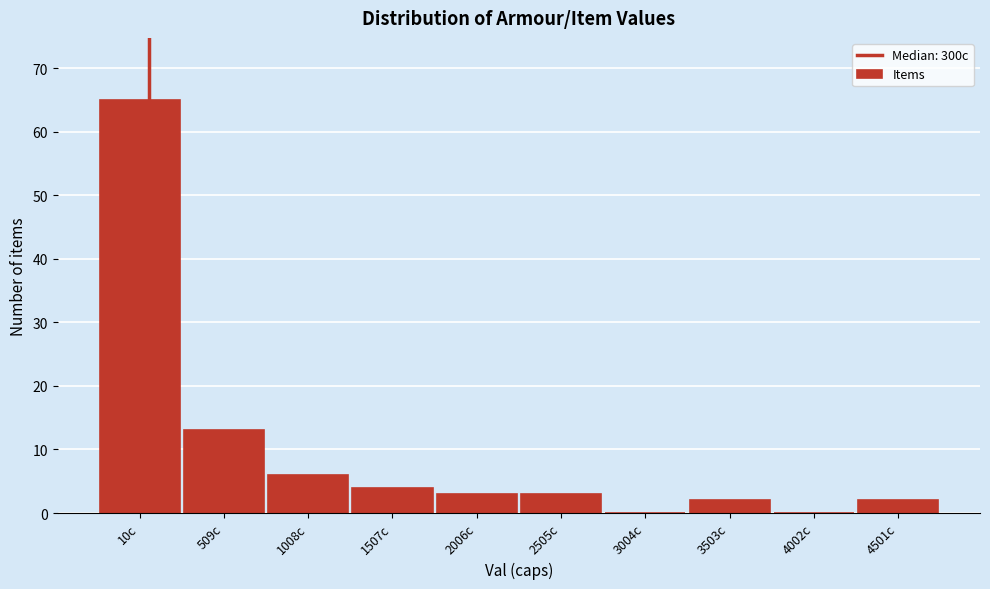

Reading left to right, extract all data points from this chart.

10c=65	509c=13	1008c=6	1507c=4	2006c=3	2505c=3	3004c=0	3503c=2	4002c=0	4501c=2